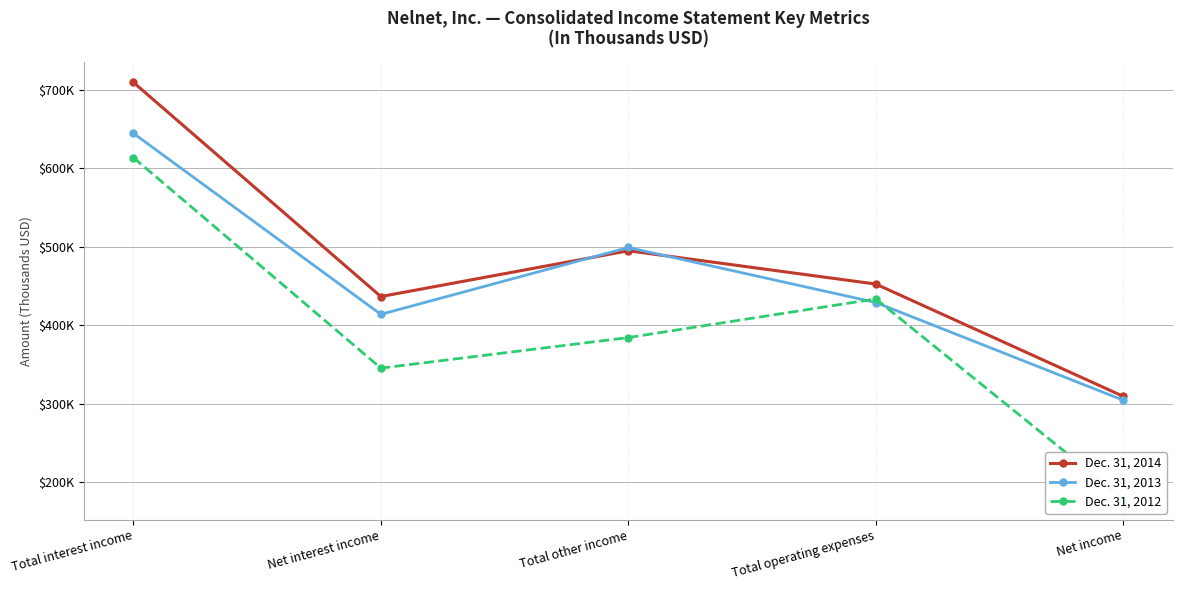

How many interior local valleys does the Dec. 31, 2014 series have?

1